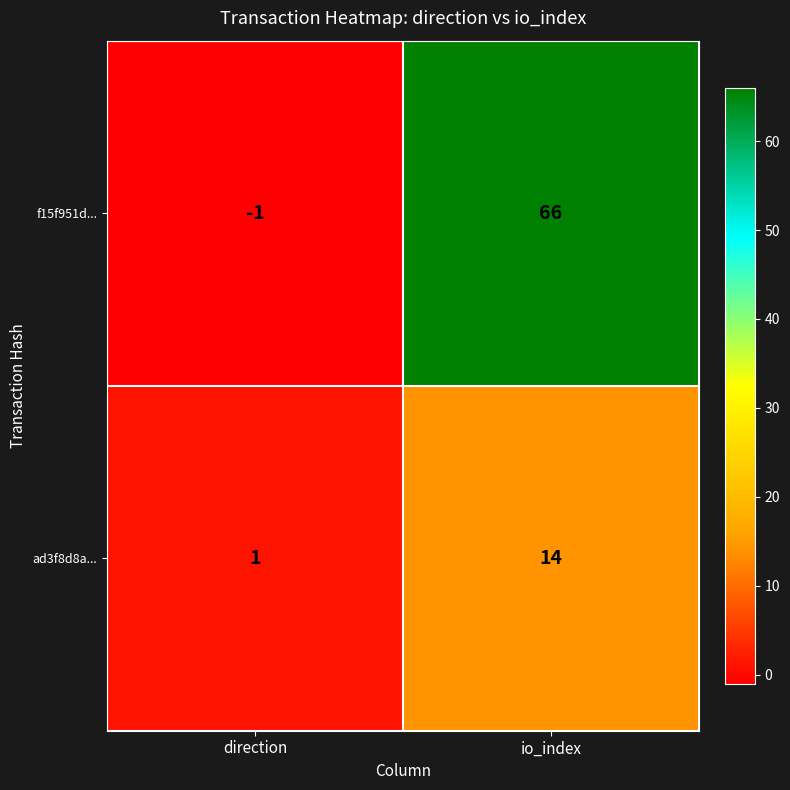

Reading right to left, what are all the values shown in this chart?

f15f951d...: io_index=66	direction=-1
ad3f8d8a...: io_index=14	direction=1